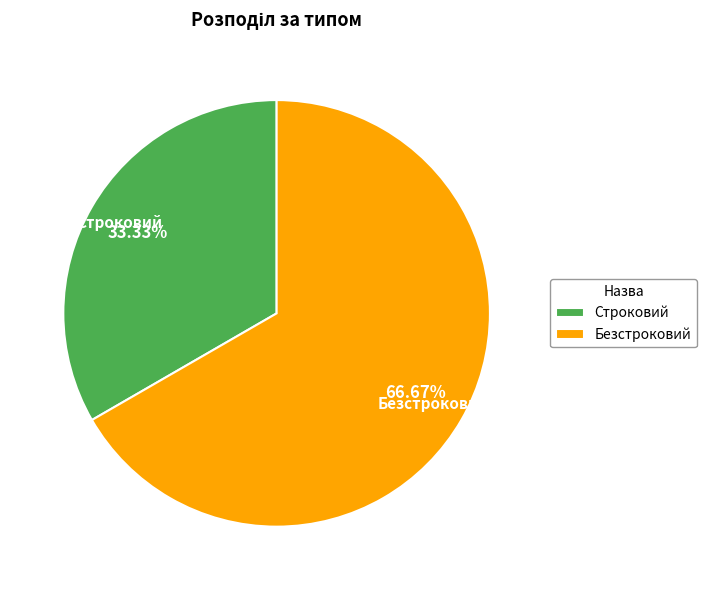

To the nearest percent, what is the difference between the Строковий and Безстроковий slice percentages?

33%